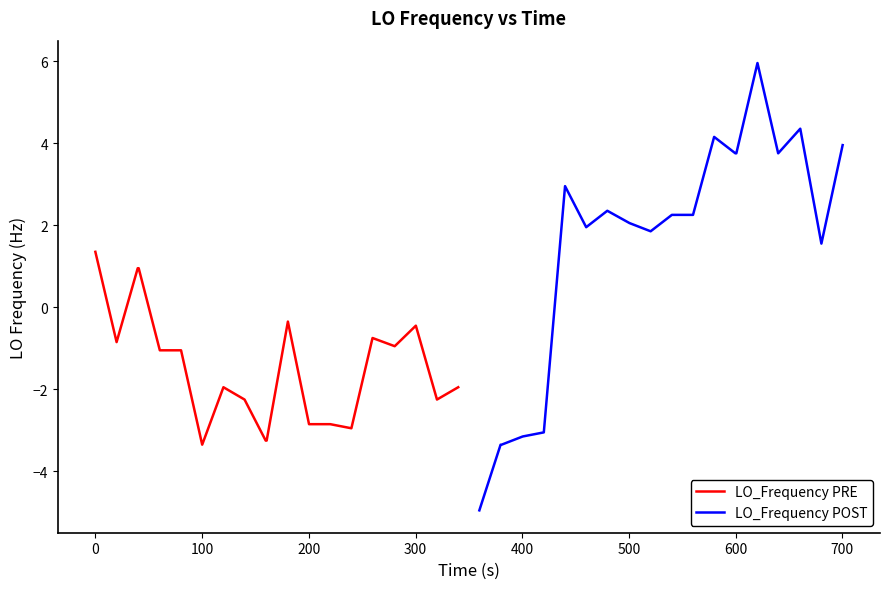

The value of LO_Frequency POST at 12 is 1.7. True or false?

False